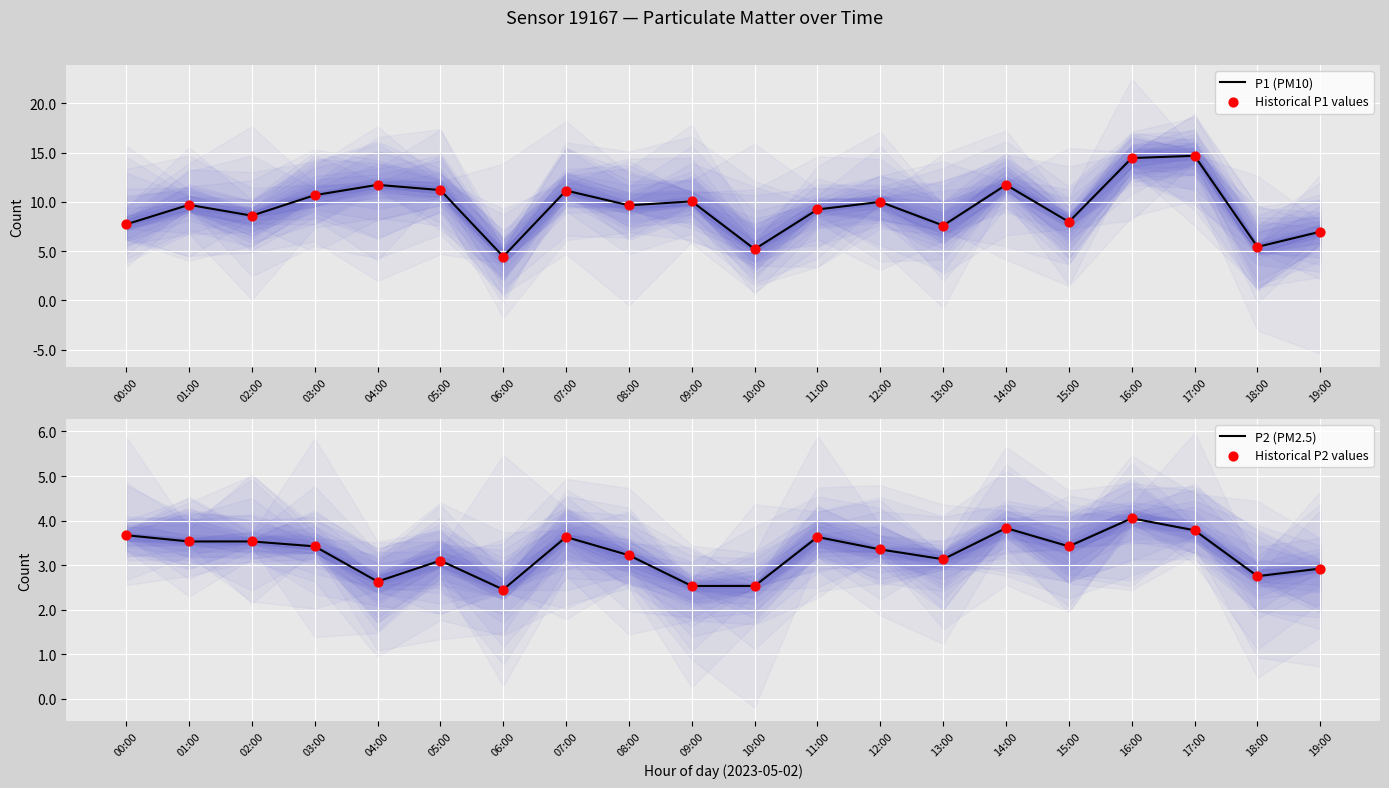

What is the total value across all series at 09:00?

25.2